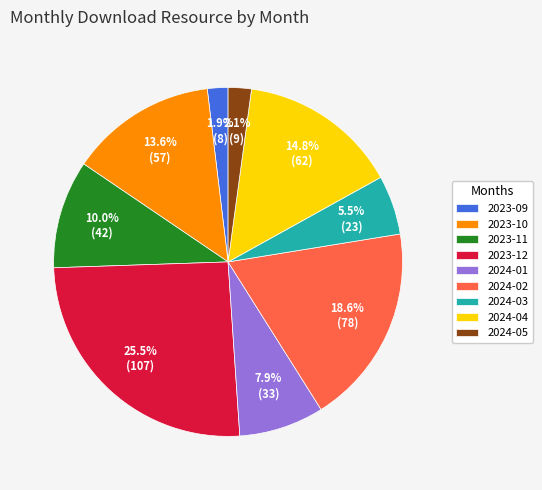

Which has a higher value, 2024-01 or 2024-03?

2024-01